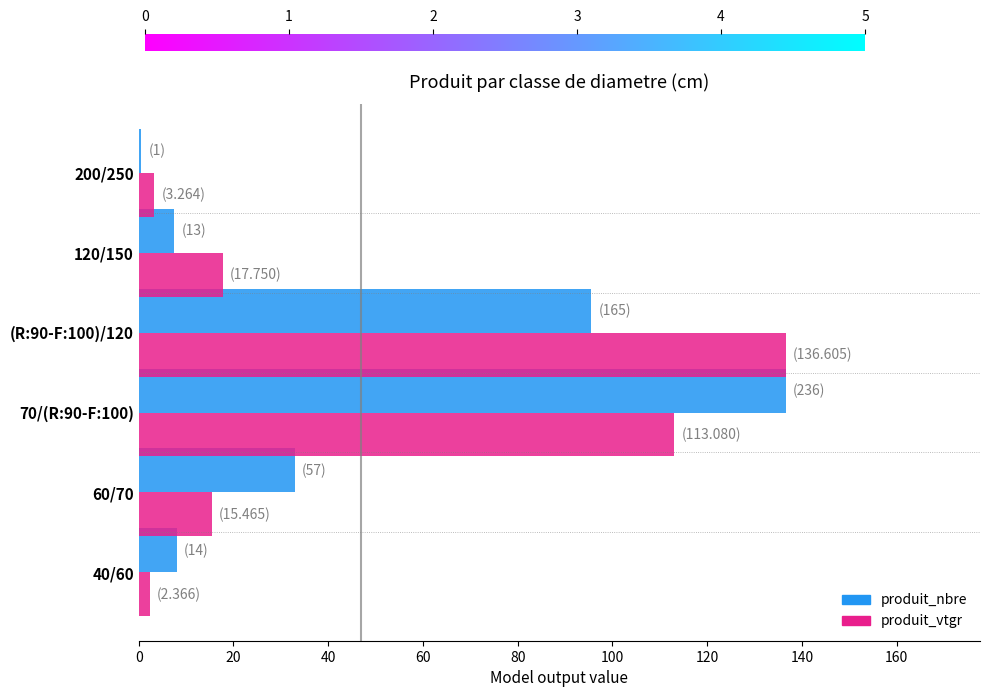

At which category is the sum across all series the highest?

70/(R:90-F:100)